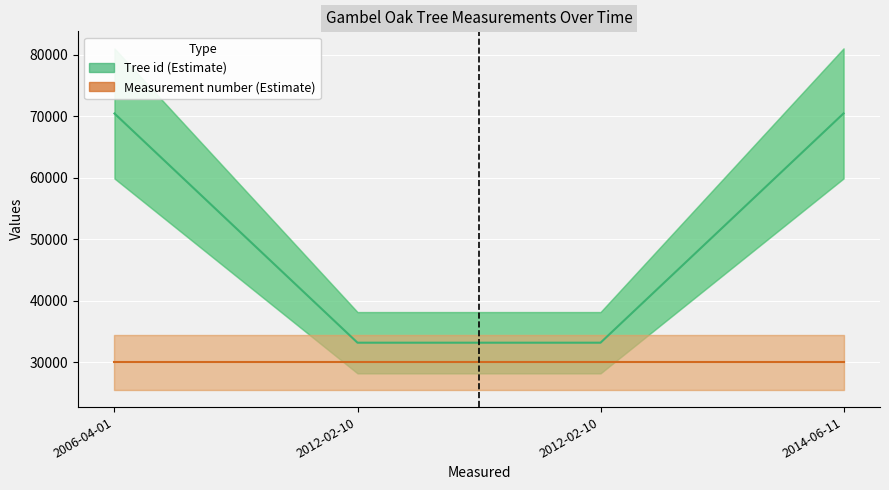

What are all the series names shown in the legend?

Tree id, Measurement number